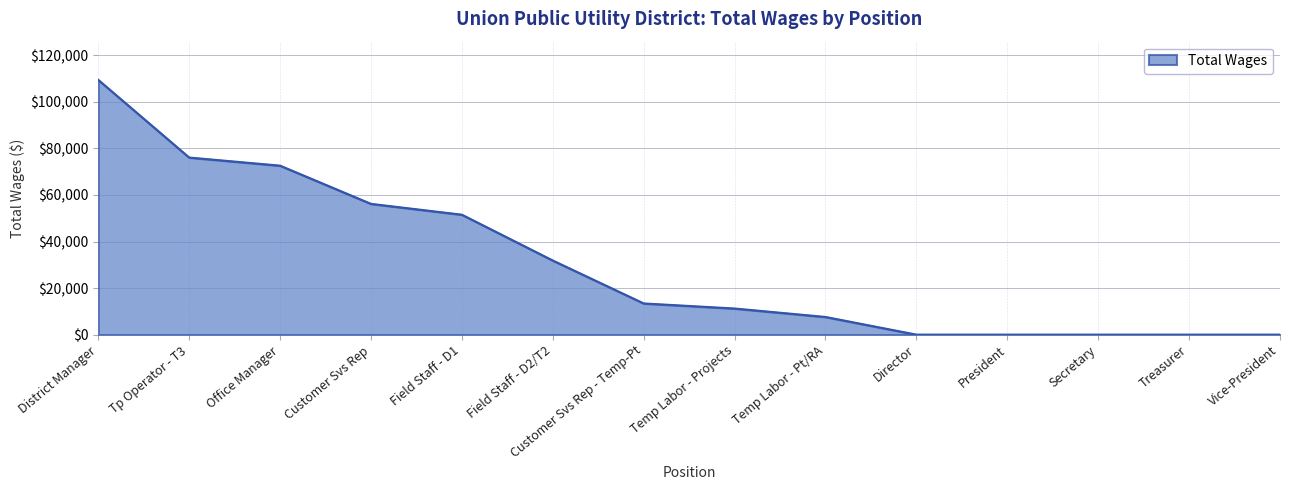

What is the difference between the values at Treasurer and District Manager?

109461